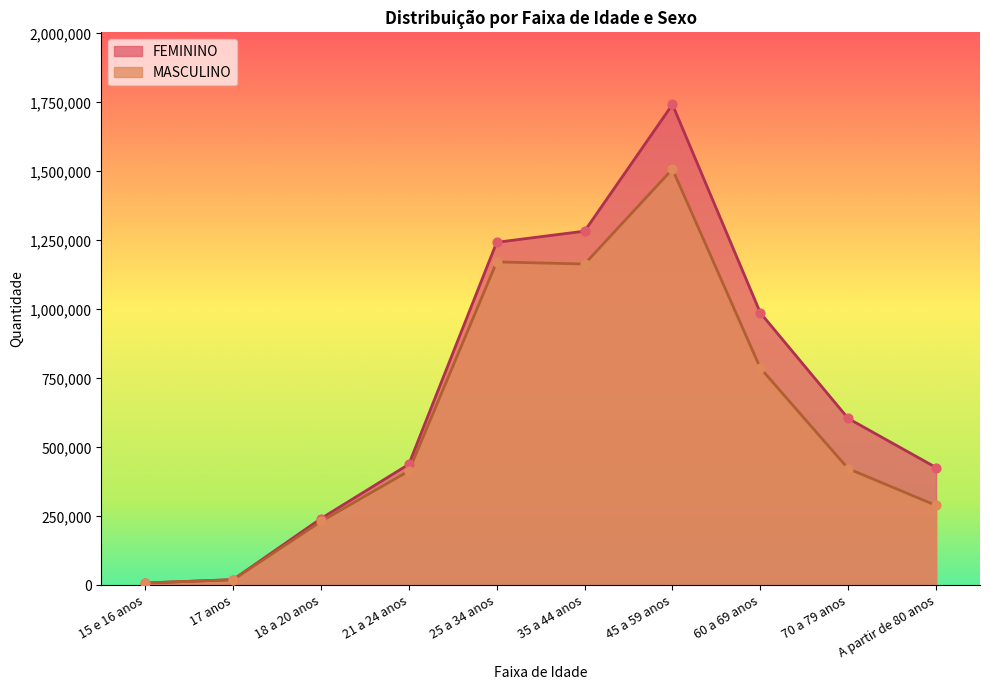

Is the value of FEMININO at 17 anos greater than the value of MASCULINO at A partir de 80 anos?

No